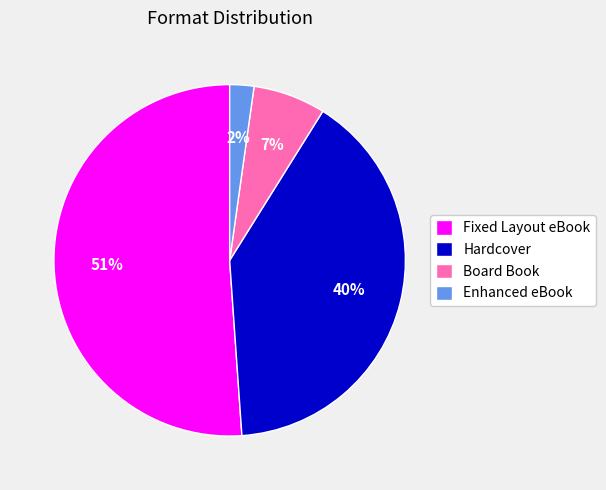

Between Hardcover and Enhanced eBook, which is larger?

Hardcover